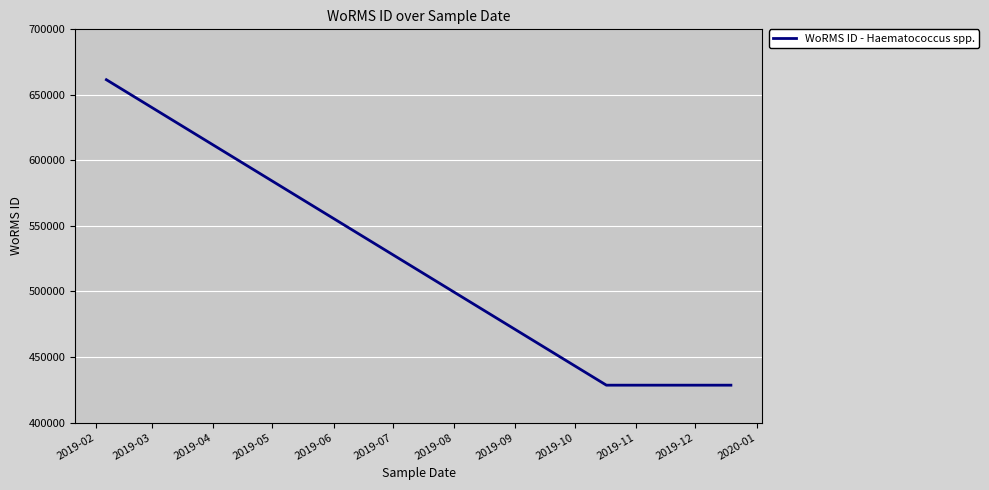

Is this an area chart (filled region under the line)?

No